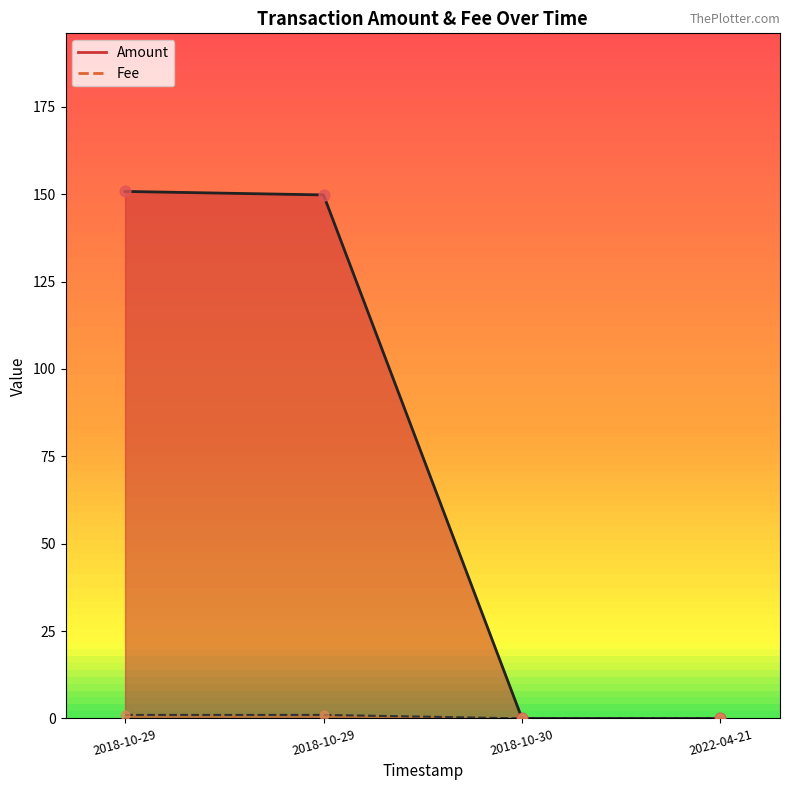

Which series has the widest spread of Y values?

Amount